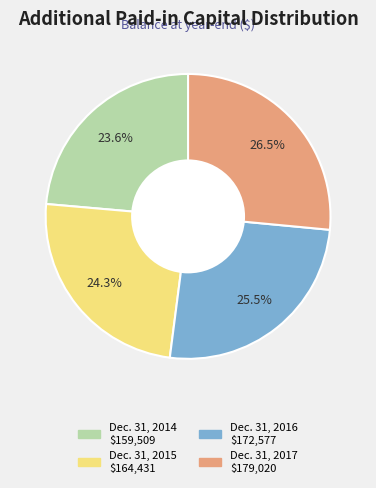

Is Dec. 31, 2014 the majority of the pie?

No